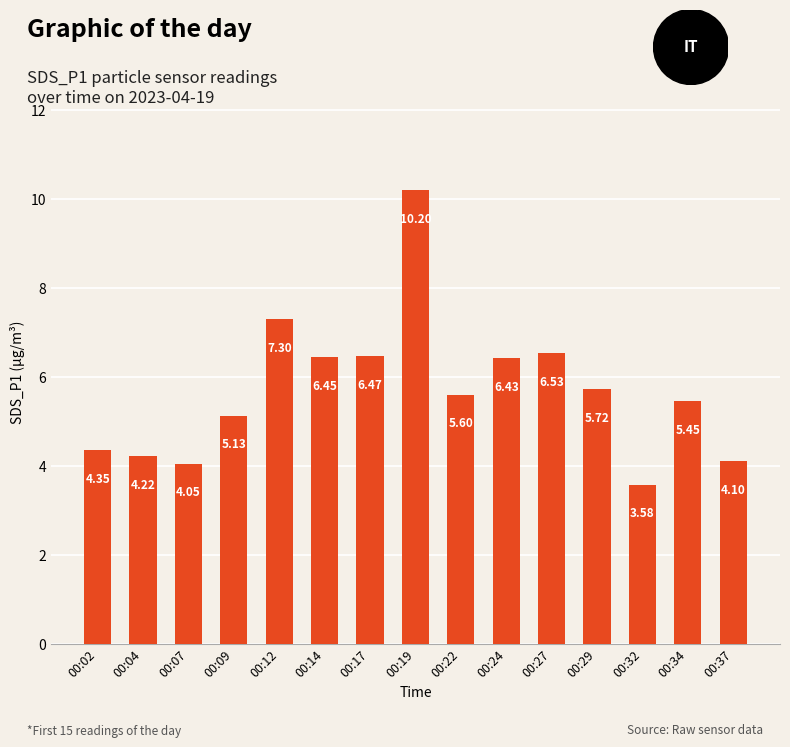

Which has a higher value, 00:07 or 00:19?

00:19